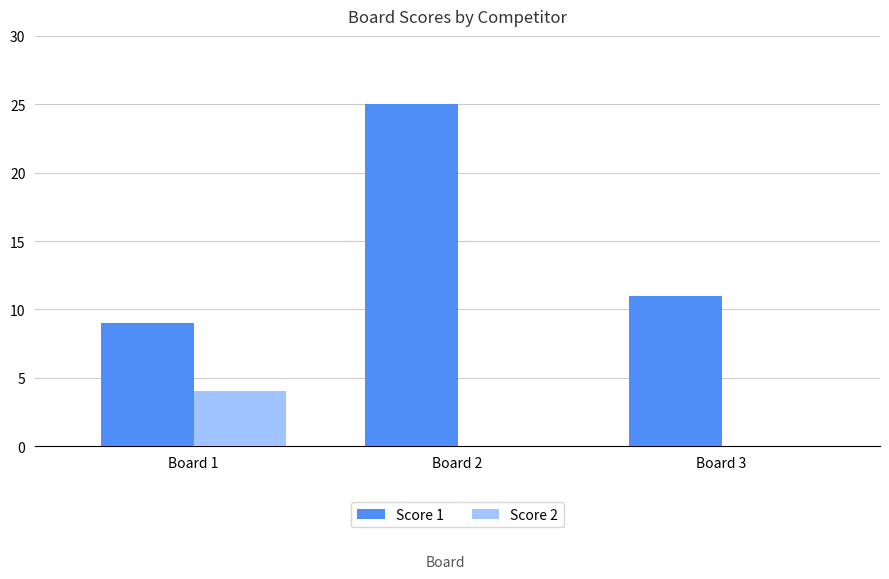

The value of Score 2 at Board 1 is 7. True or false?

False